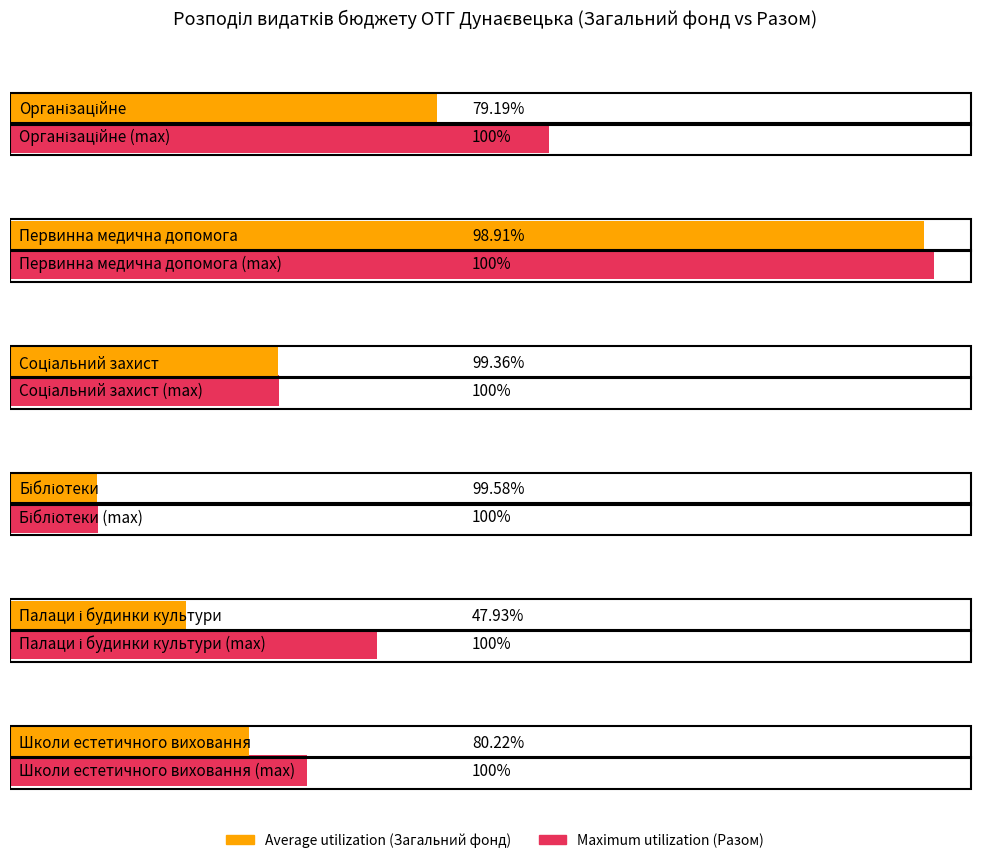

What are all the series names shown in the legend?

Average utilization, Maximum utilization